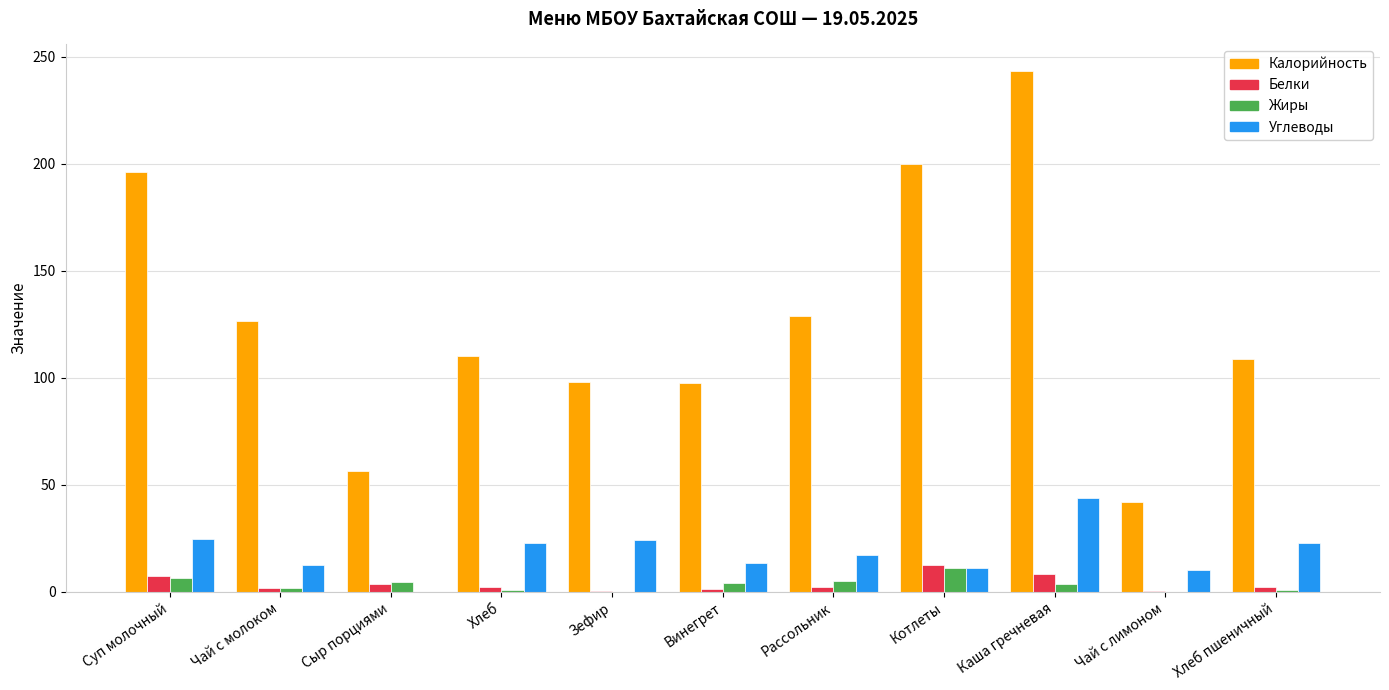

At which label does Углеводы reach its peak?

Каша гречневая